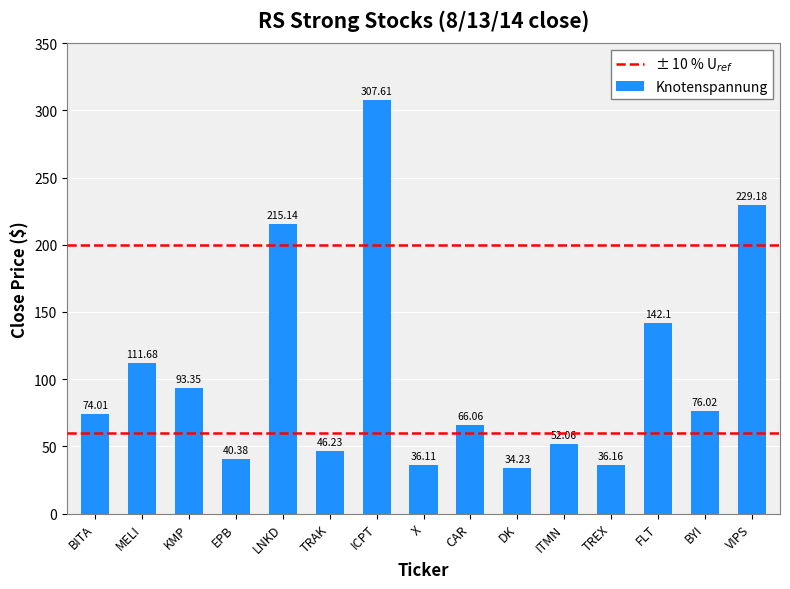

How many data points does each series have?

15